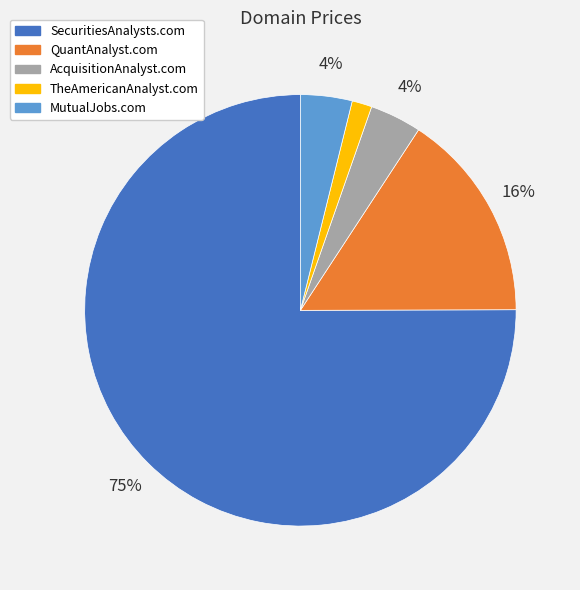

Do QuantAnalyst.com and AcquisitionAnalyst.com together represent more than half of the pie?

No